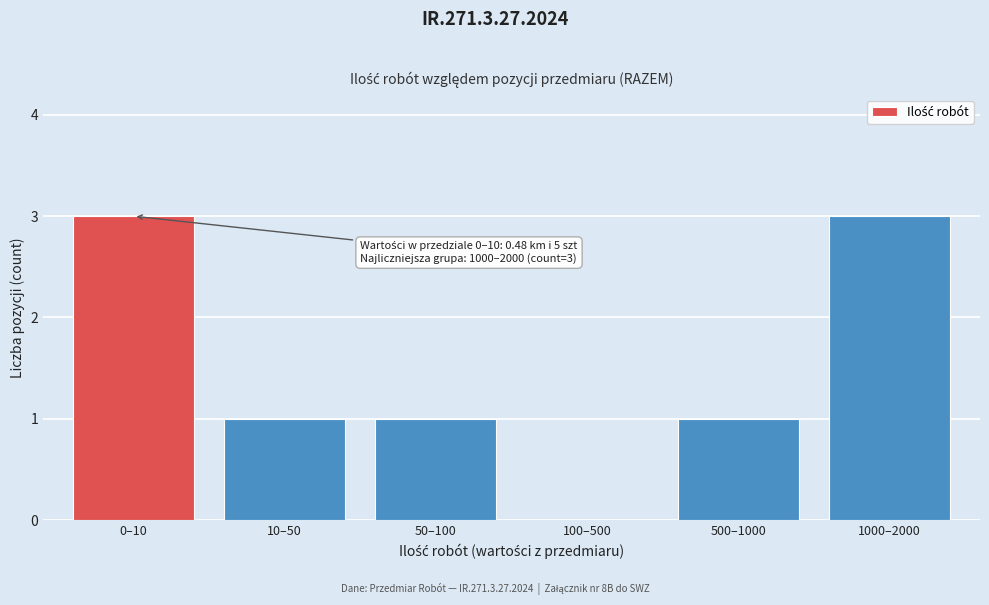

Reading left to right, transcribe all the data shown in this chart.

0–10=3	10–50=1	50–100=1	100–500=0	500–1000=1	1000–2000=3